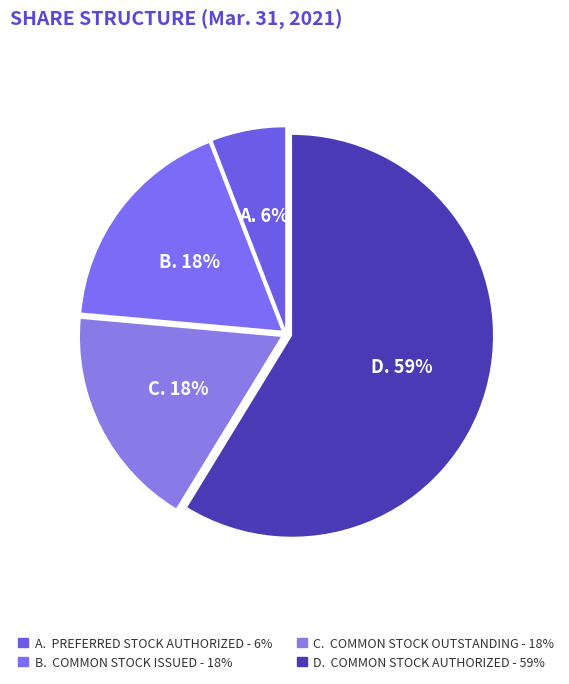

How many segments does this pie chart have?

4